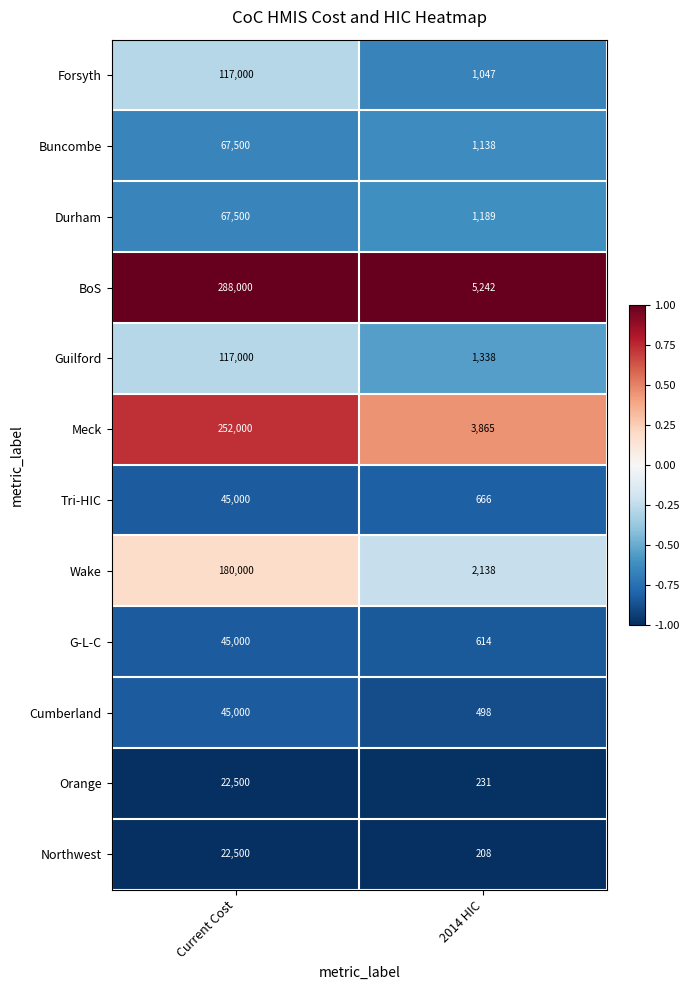

What is the greatest value displayed?

288000